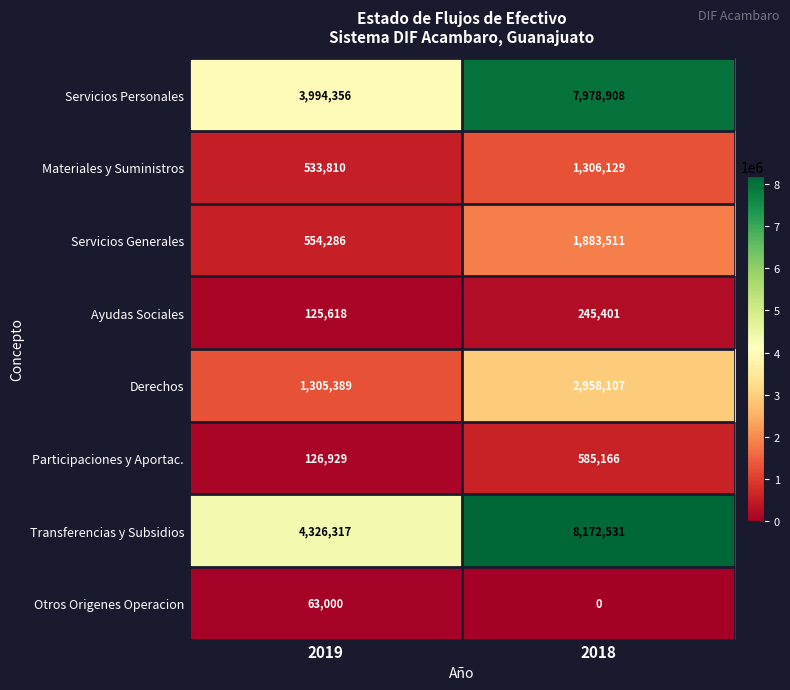

What is the greatest value displayed?

8172531